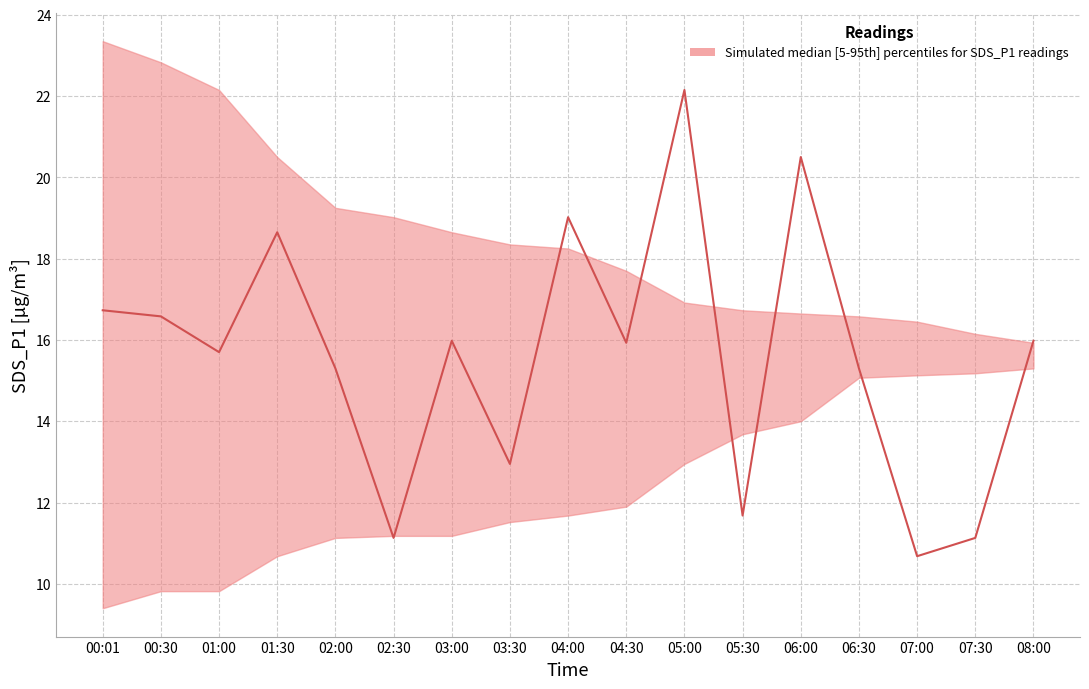

What is the label of the 8th point from the left?

03:30